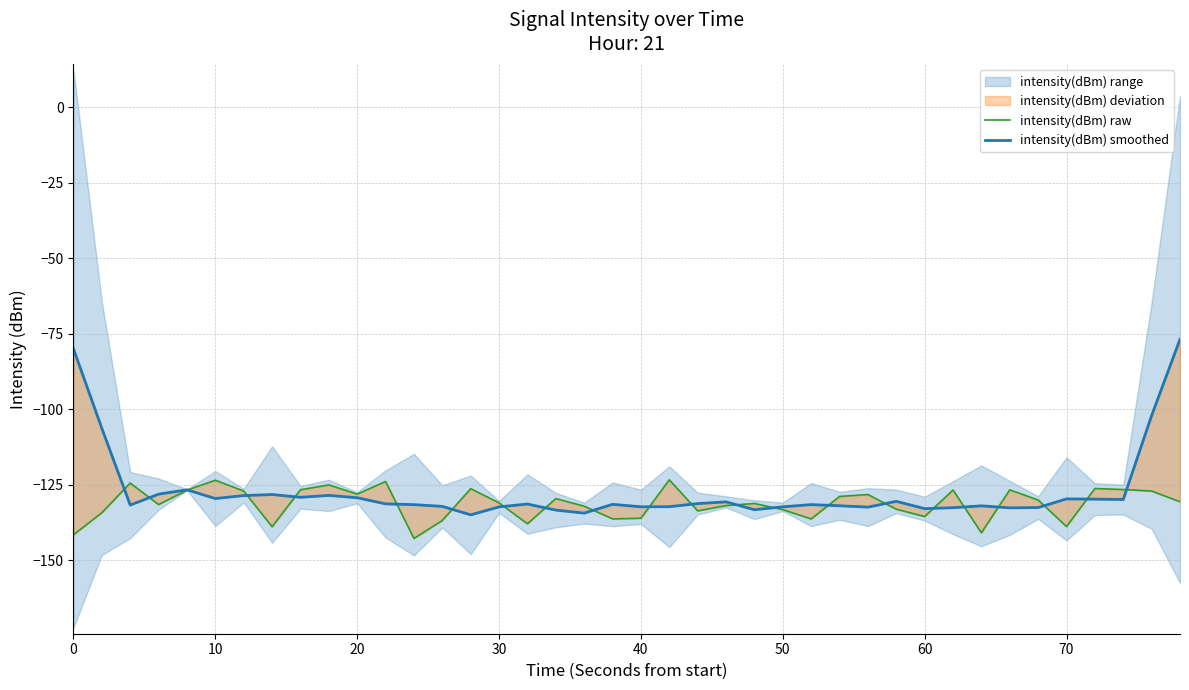

What is the sum of all intensity(dBm) smoothed values?

-5091.4